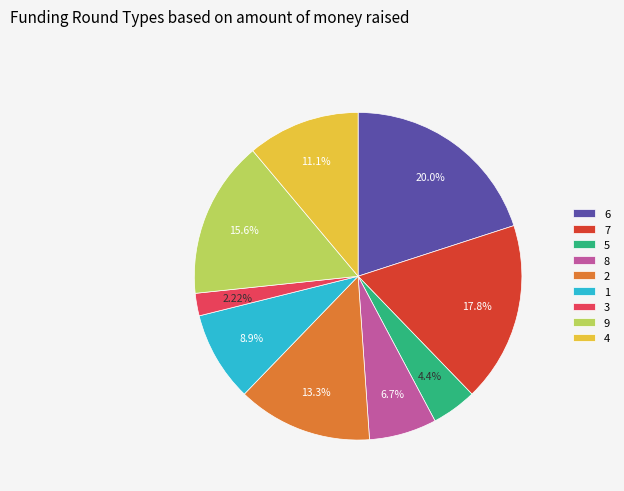

How many slices are in this pie chart?

9